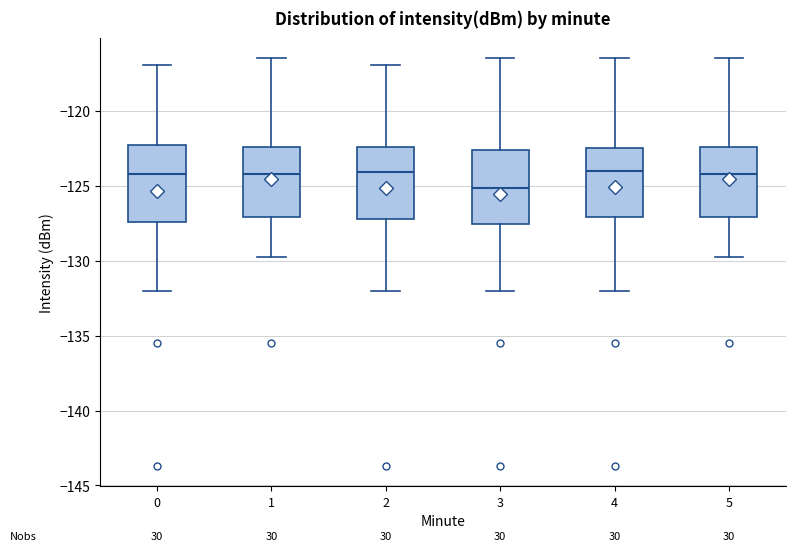

Reading left to right, transcribe this box plot: for each box, give where its median line is, the range the box spans, and where its two whiskers end, as read against the y-axis. The values are not printed on the chart, so give them approximately, as read against the axis.

0: median -124.0, box -127.5 to -122.5, whiskers -132.0 to -117.0
1: median -124.0, box -127.0 to -122.5, whiskers -129.5 to -116.5
2: median -124.0, box -127.0 to -122.5, whiskers -132.0 to -117.0
3: median -125.0, box -127.5 to -122.5, whiskers -132.0 to -116.5
4: median -124.0, box -127.0 to -122.5, whiskers -132.0 to -116.5
5: median -124.0, box -127.0 to -122.5, whiskers -129.5 to -116.5